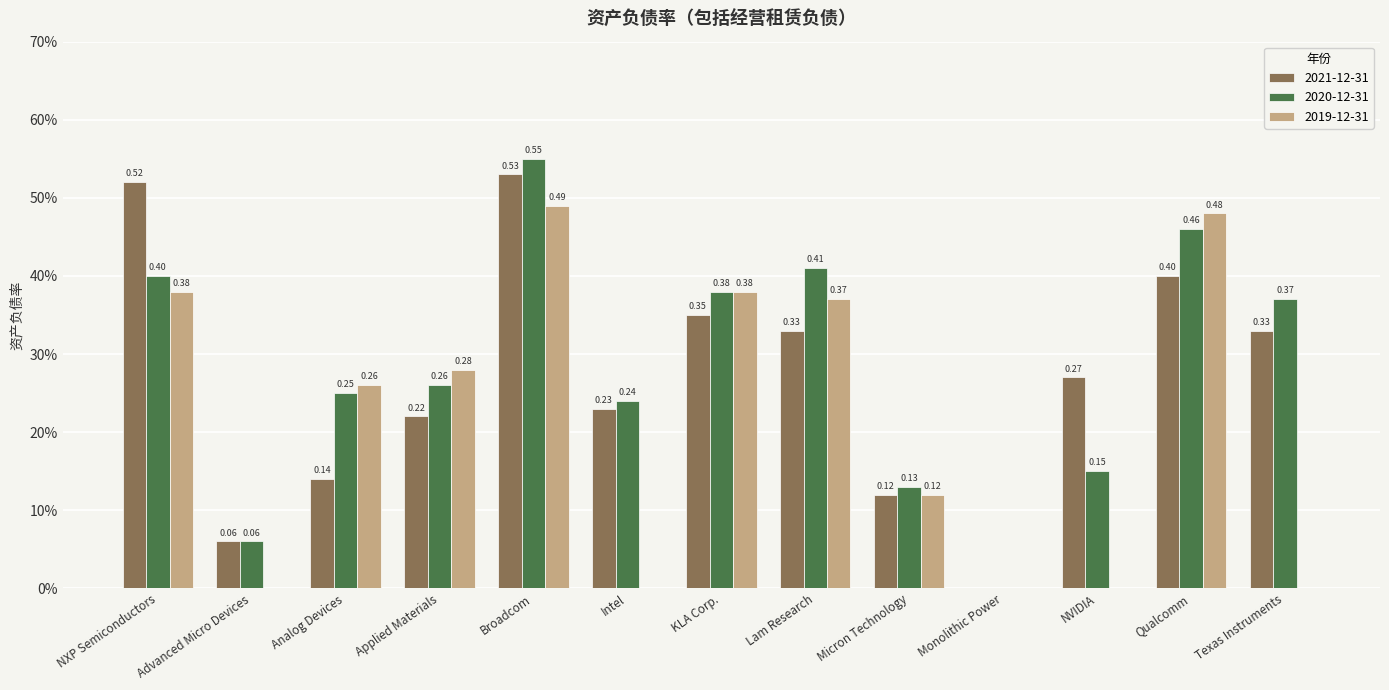

Are the bars grouped side by side (vs. stacked)?

Yes